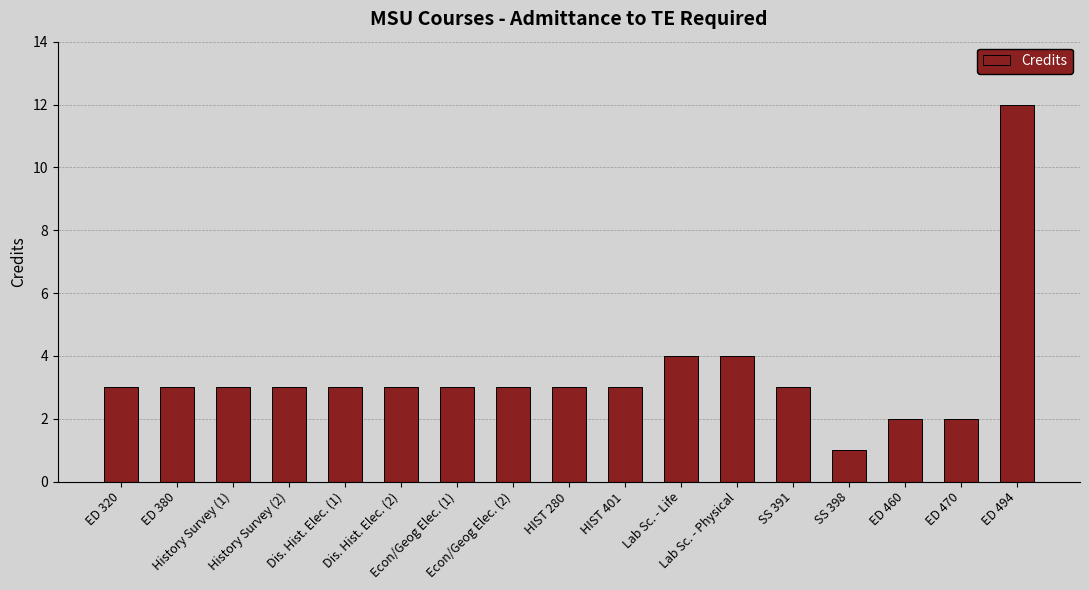

What is the difference between the values at Lab Sc. - Physical and ED 460?

2